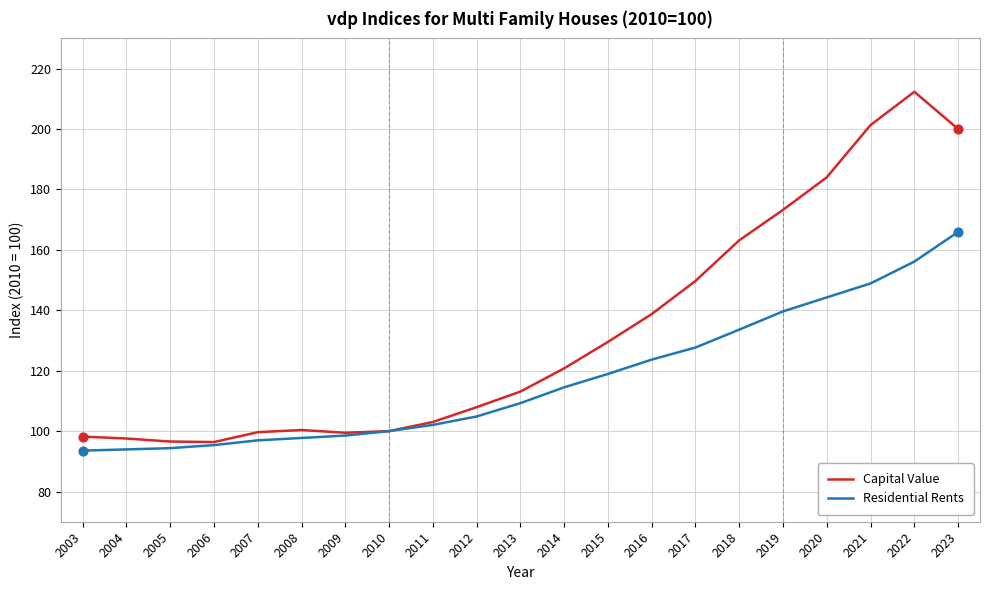

Is the value of Capital Value at 2007 greater than the value of Residential Rents at 2018?

No